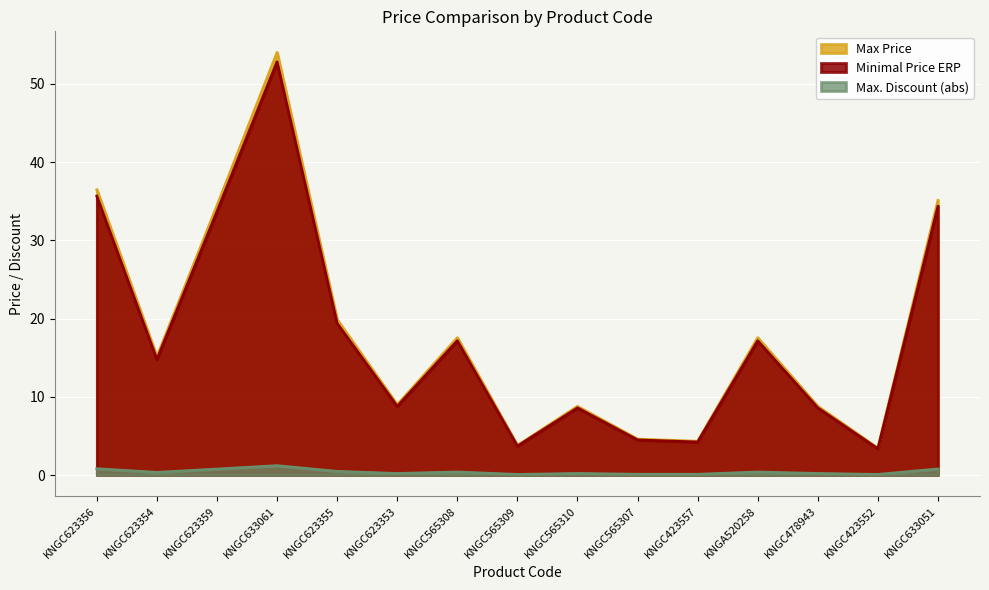

The value of Max Price at KNGC565310 is 8.8. True or false?

True